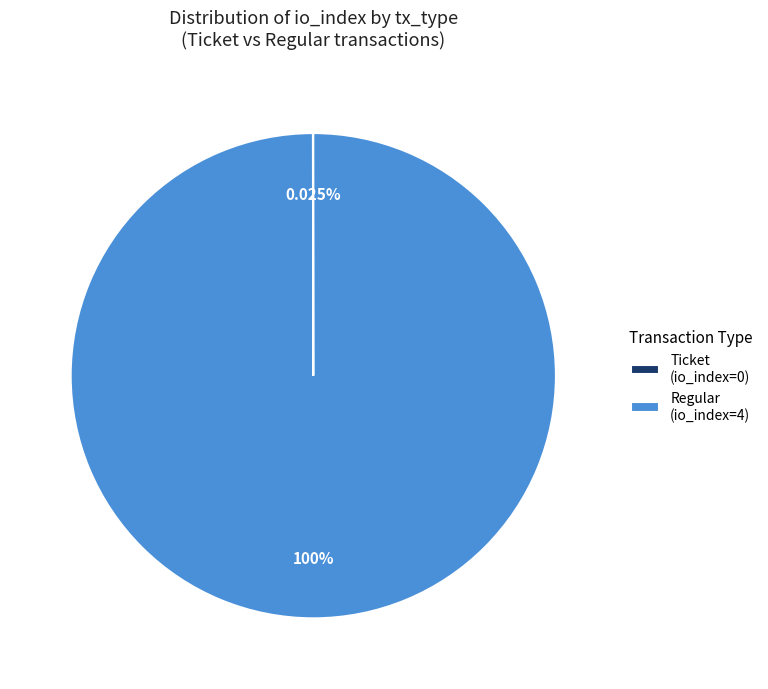

Does any single category account for the majority?

Yes